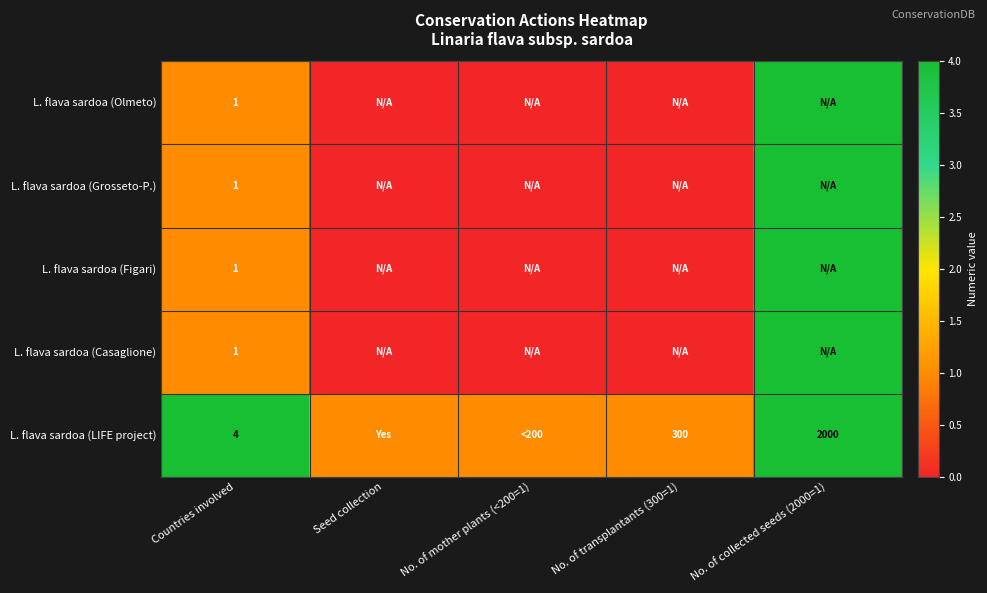

Is it true that L. flava sardoa (Grosseto-P.) equals 1 at Countries involved?

True